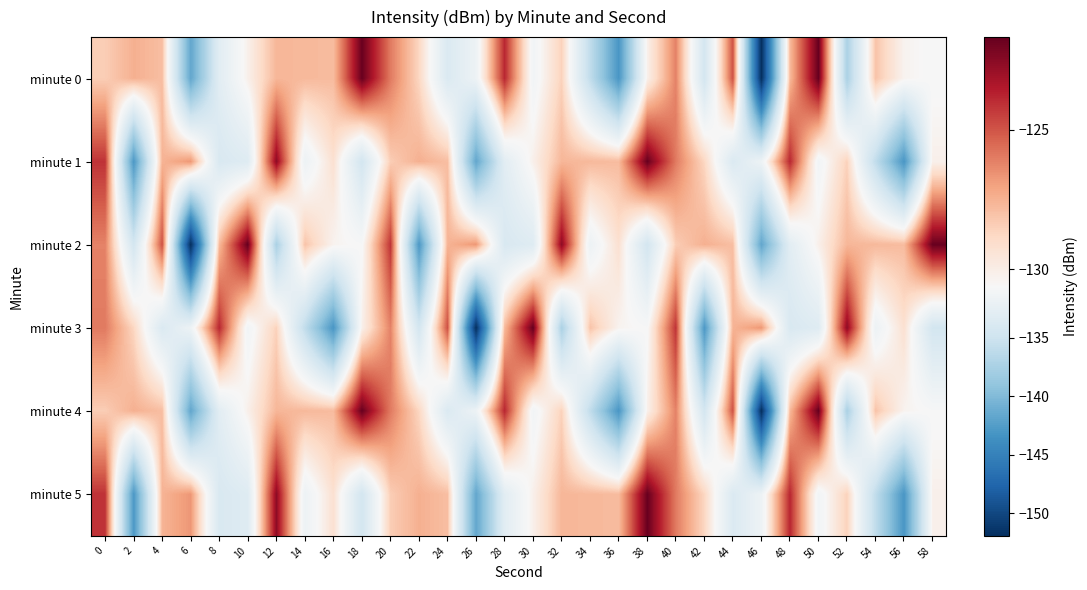

What is the total value across all series at 22?

-789.7